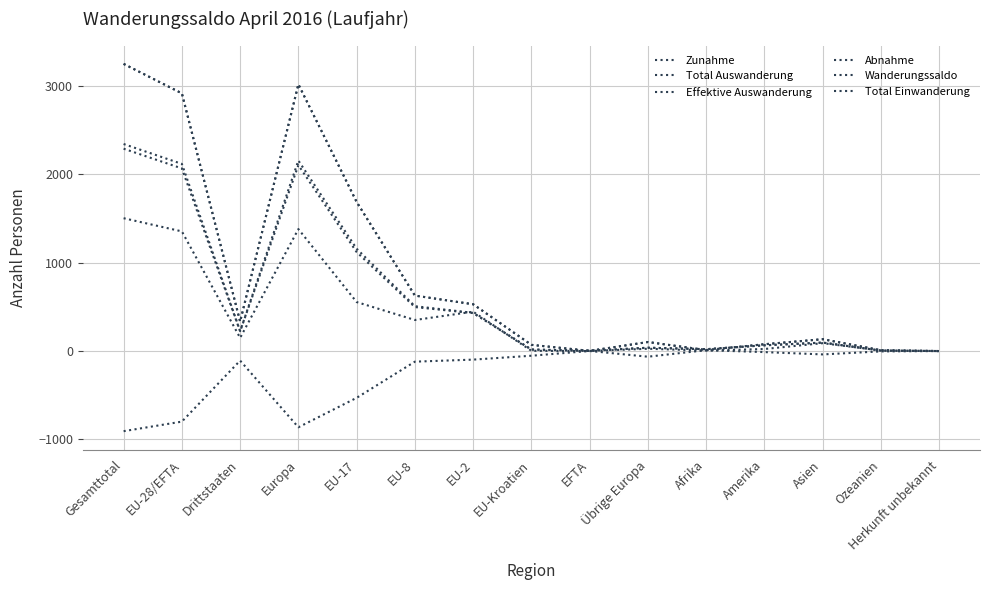

Does the chart display data point markers on the line(s)?

No